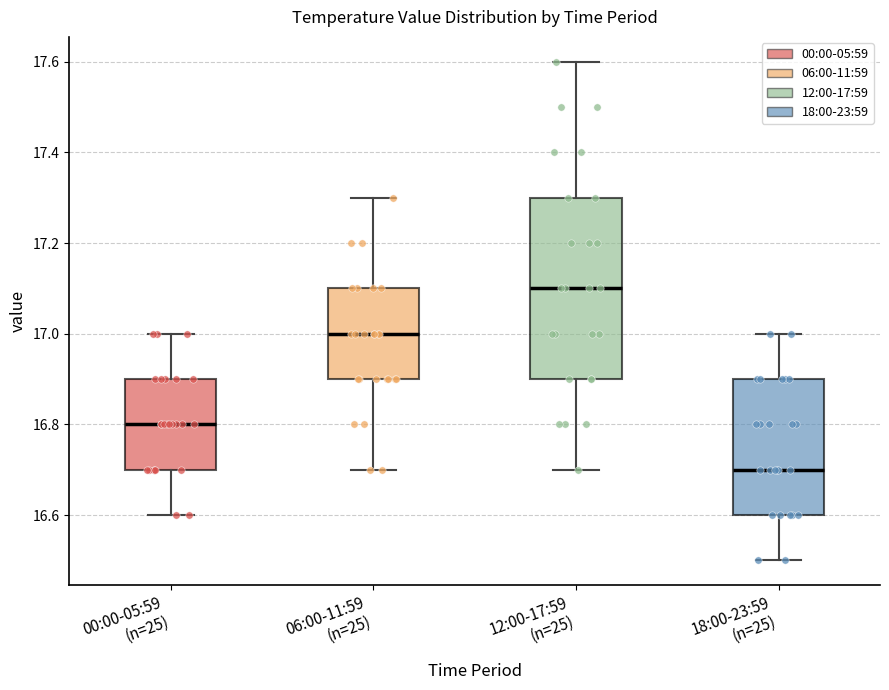

Reading left to right, transcribe this box plot: for each box, give where its median line is, the range the box spans, and where its two whiskers end, as read against the y-axis. The values are not printed on the chart, so give them approximately, as read against the axis.

00:00-05:59 (n=25): median 16.8, box 16.7 to 16.9, whiskers 16.6 to 17.0
06:00-11:59 (n=25): median 17.0, box 16.9 to 17.1, whiskers 16.7 to 17.3
12:00-17:59 (n=25): median 17.1, box 16.9 to 17.3, whiskers 16.7 to 17.6
18:00-23:59 (n=25): median 16.7, box 16.6 to 16.9, whiskers 16.5 to 17.0